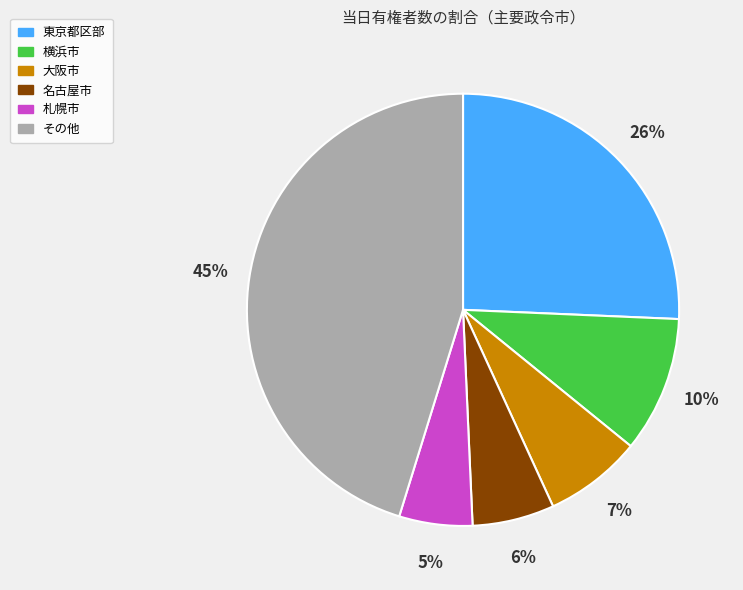

Is there a majority slice in this chart?

No